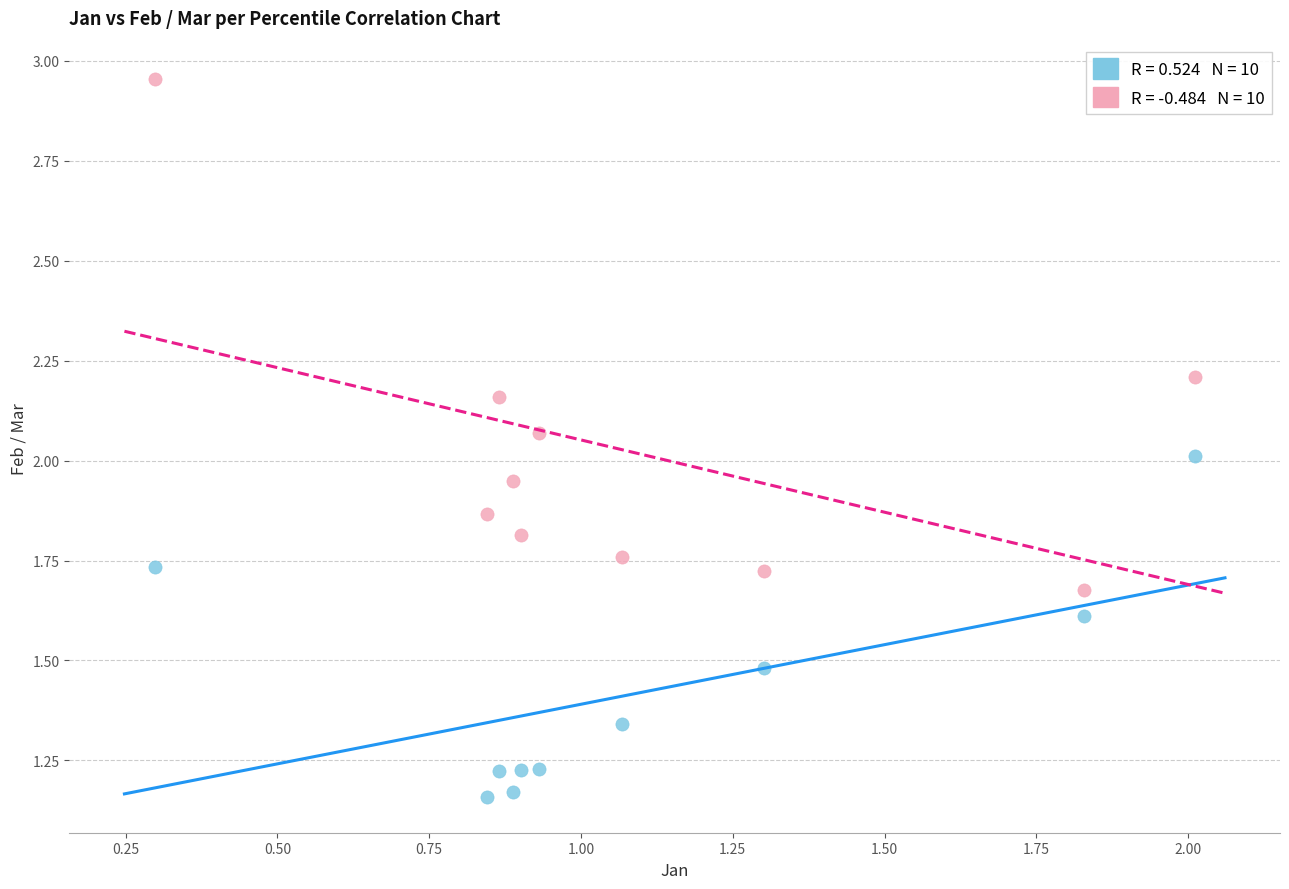

How many data points are displayed?

20